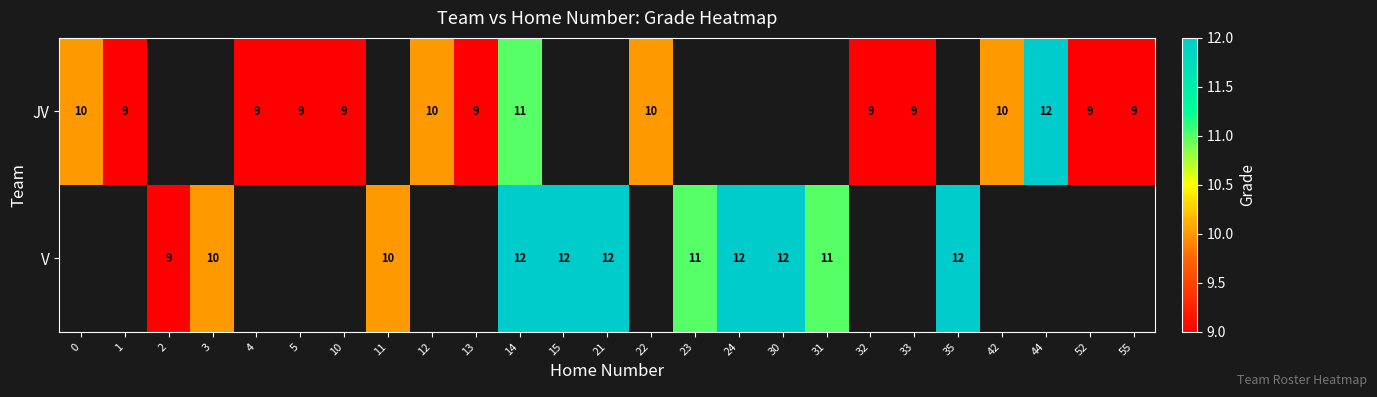

Is the value of row_1 at 12 greater than the value of row_0 at 35?

No